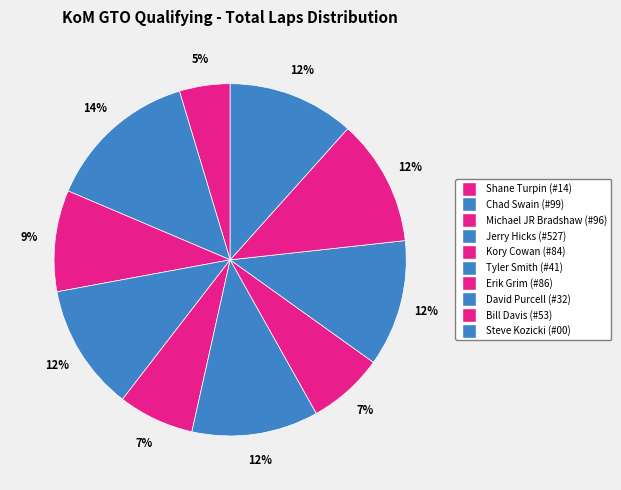

Does Jerry Hicks (#527) account for over 50% of the chart?

No